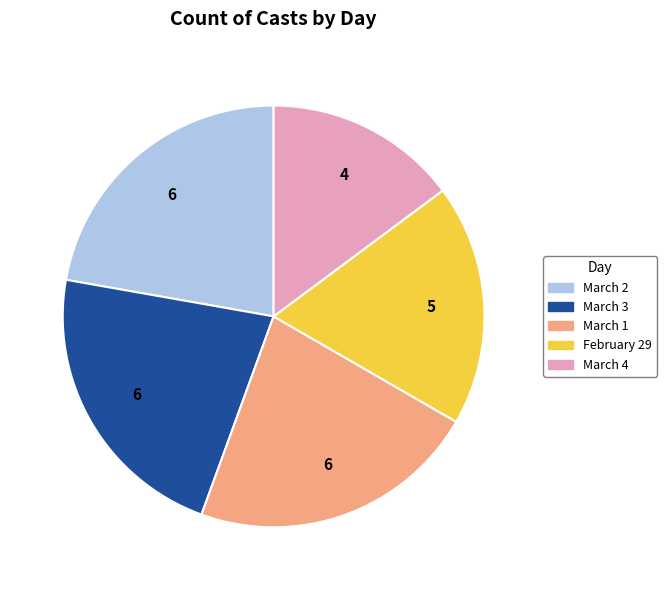

Does any single category account for the majority?

No